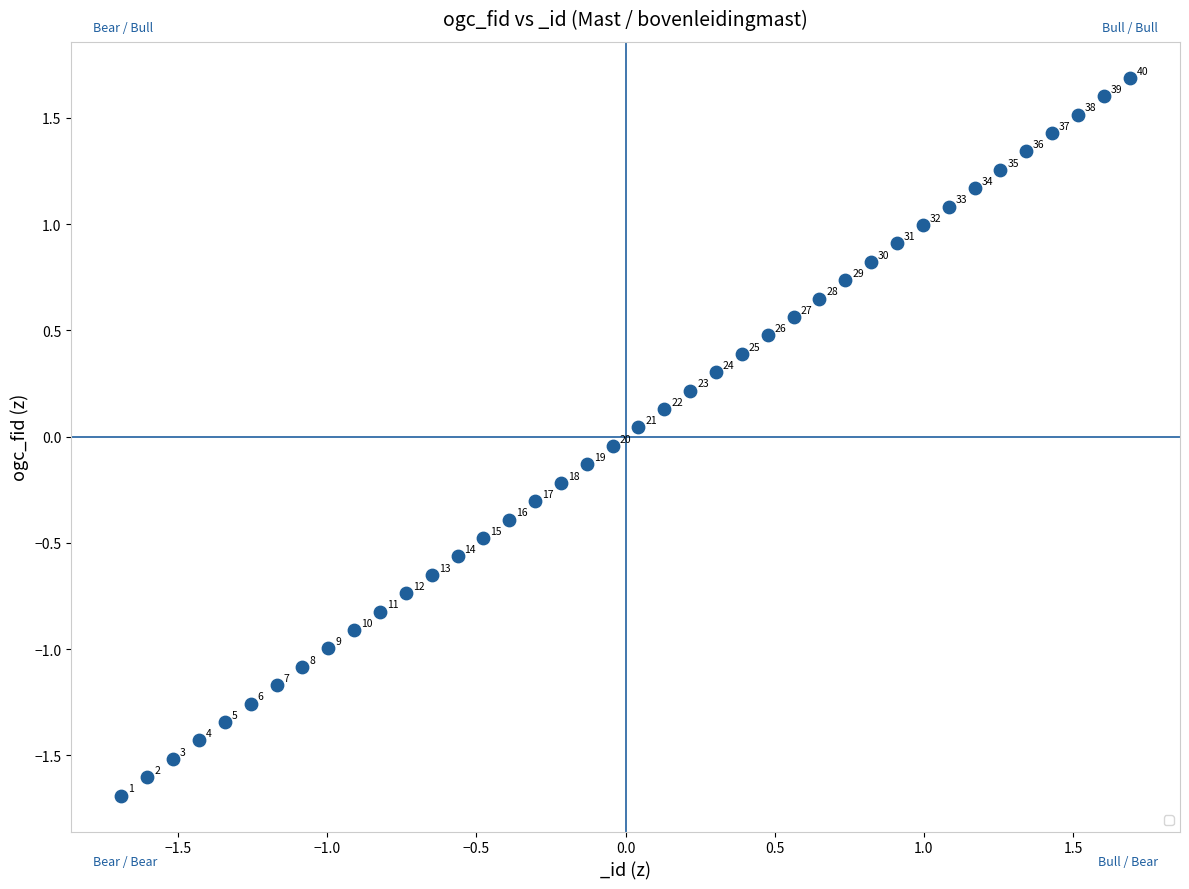

What is the range of X values (max minus min)?

3.4